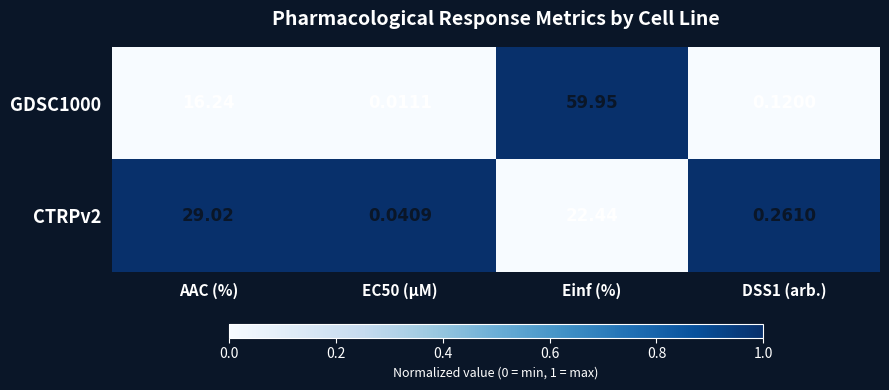

At which label does GDSC1000 first exceed 16?

AAC (%)